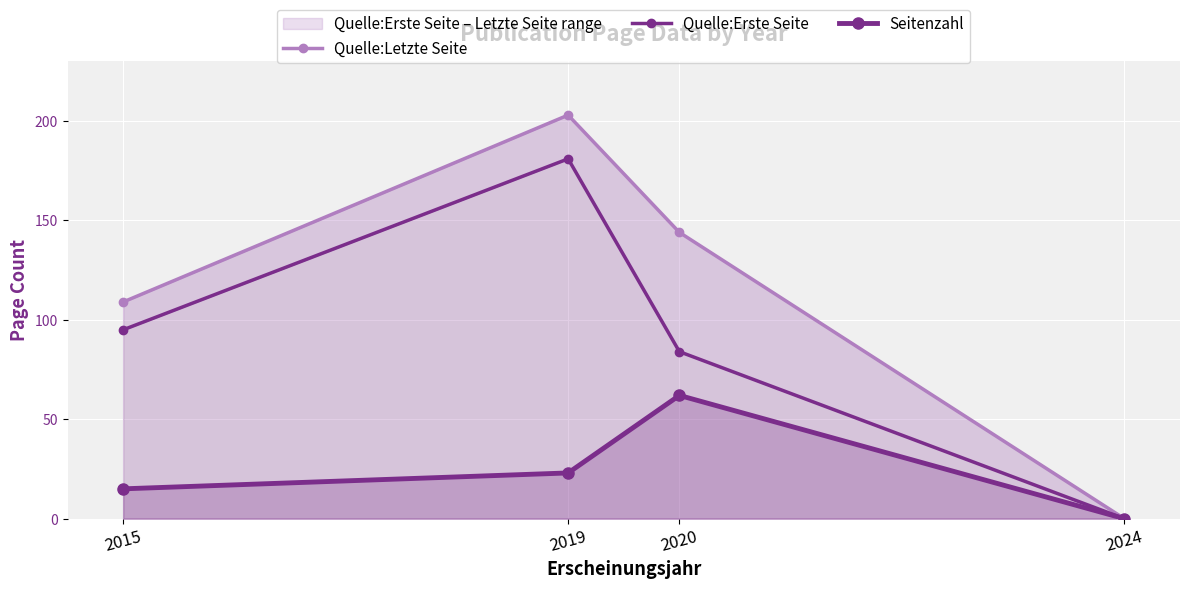

What is the approximate value of Quelle:Letzte Seite at 2019?

203